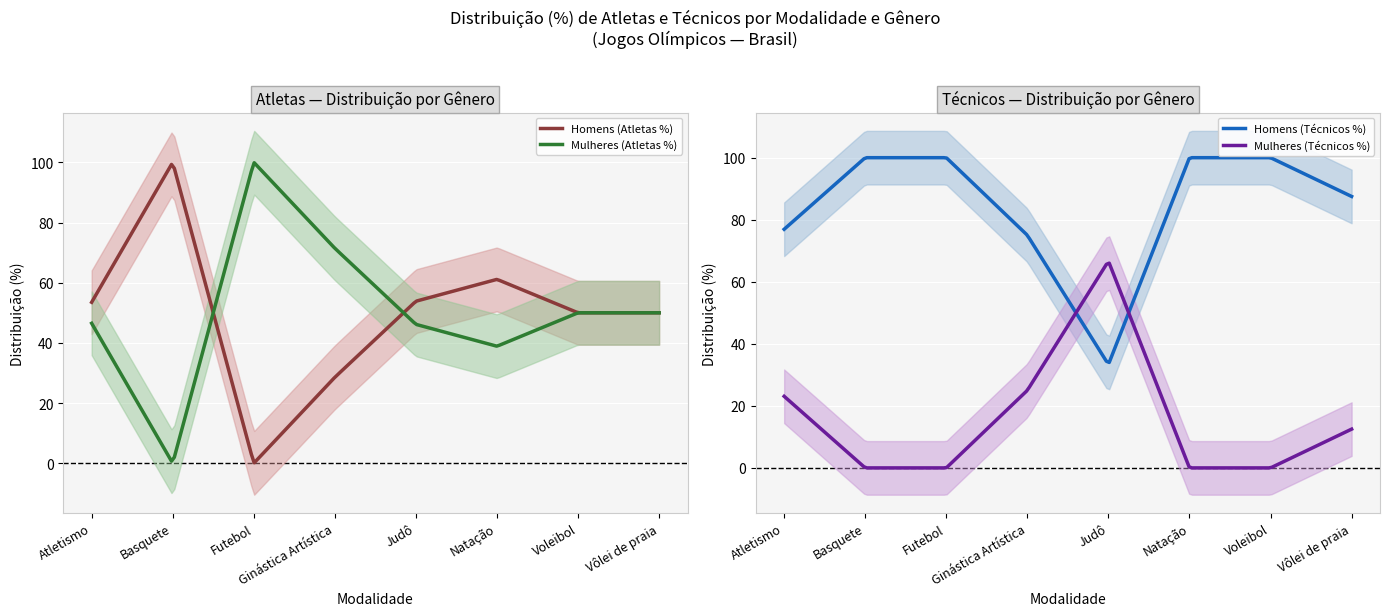

Which series has the largest total across all categories?

Homens (Técnicos %)